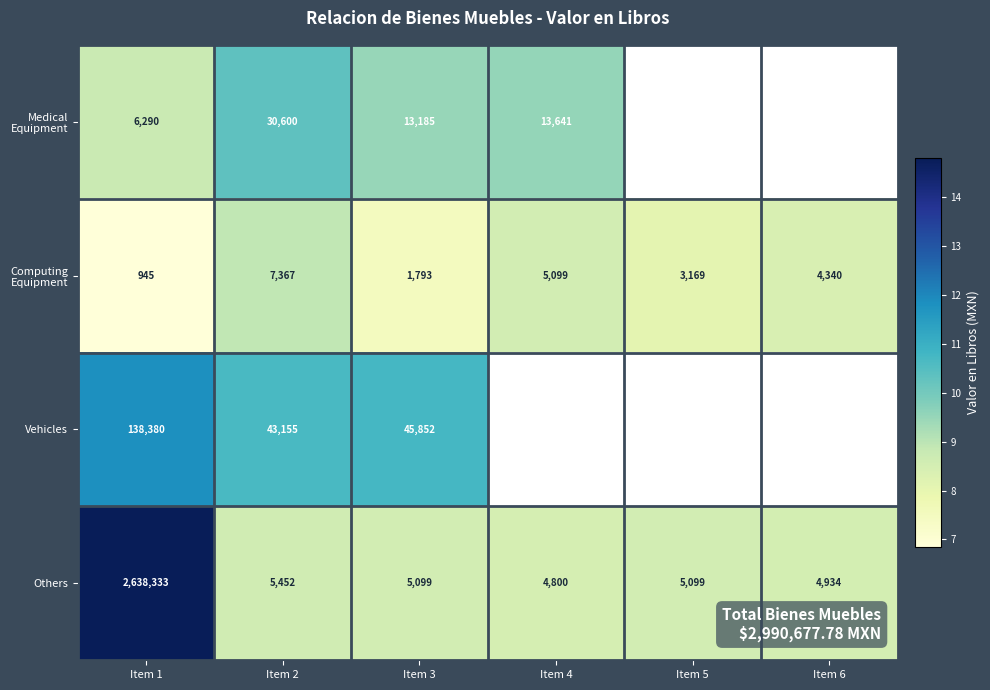

What is the minimum value shown in the chart?

6.9